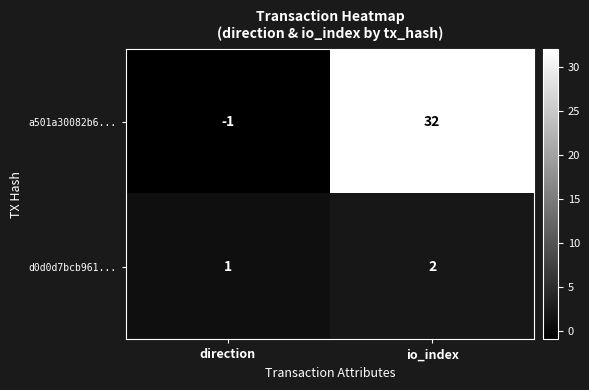

What is the sum of all d0d0d7bcb961... values?

3